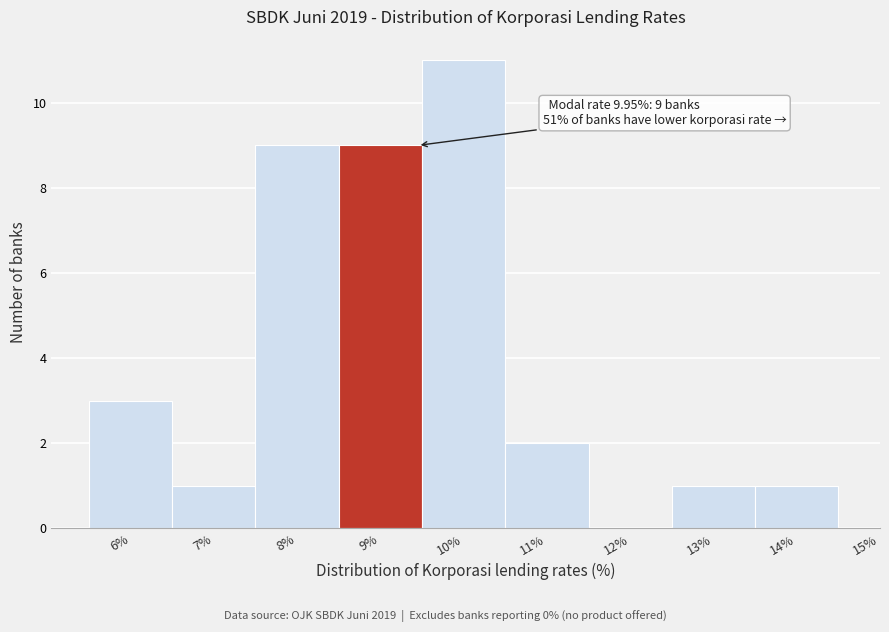

Reading left to right, transcribe all the data shown in this chart.

6%=3	7%=1	8%=9	9%=9	10%=11	11%=2	12%=0	13%=1	14%=1